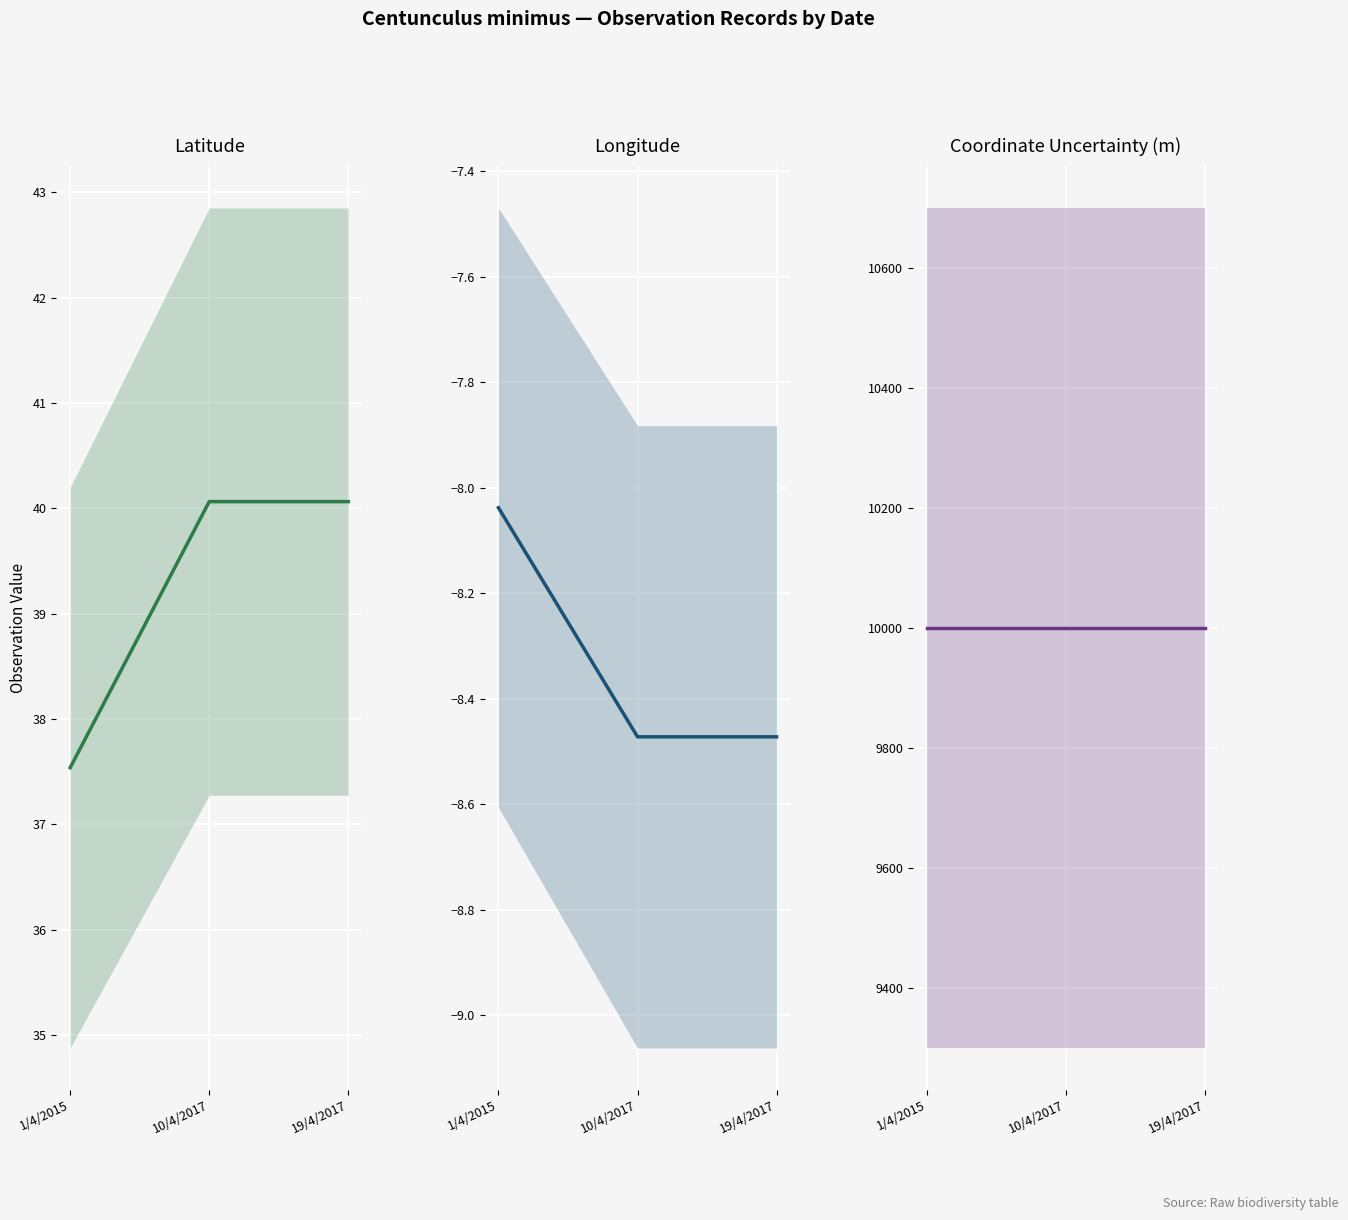

Rank the series at 1/4/2015 from highest to lowest value.

coordinateuncertaintyinmeters, latitude, longitude